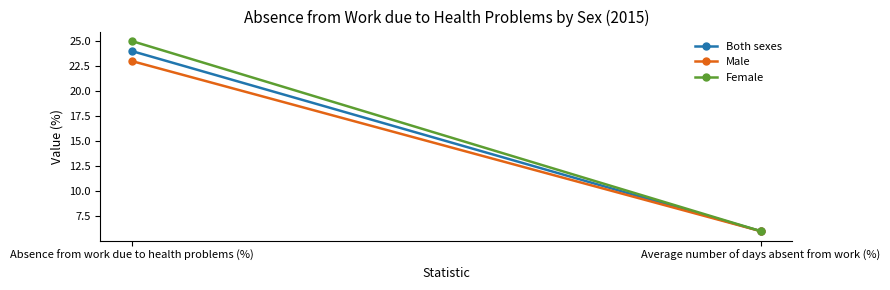

Rank the series at Average number of days absent from work (%) from lowest to highest value.

Both sexes, Male, Female